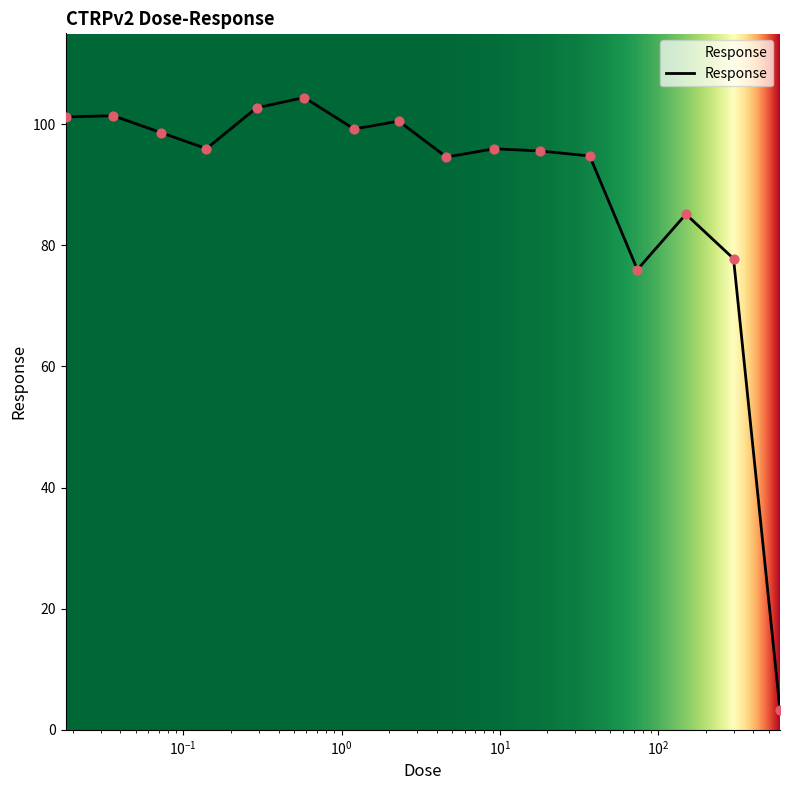

What is the greatest value displayed?

104.4